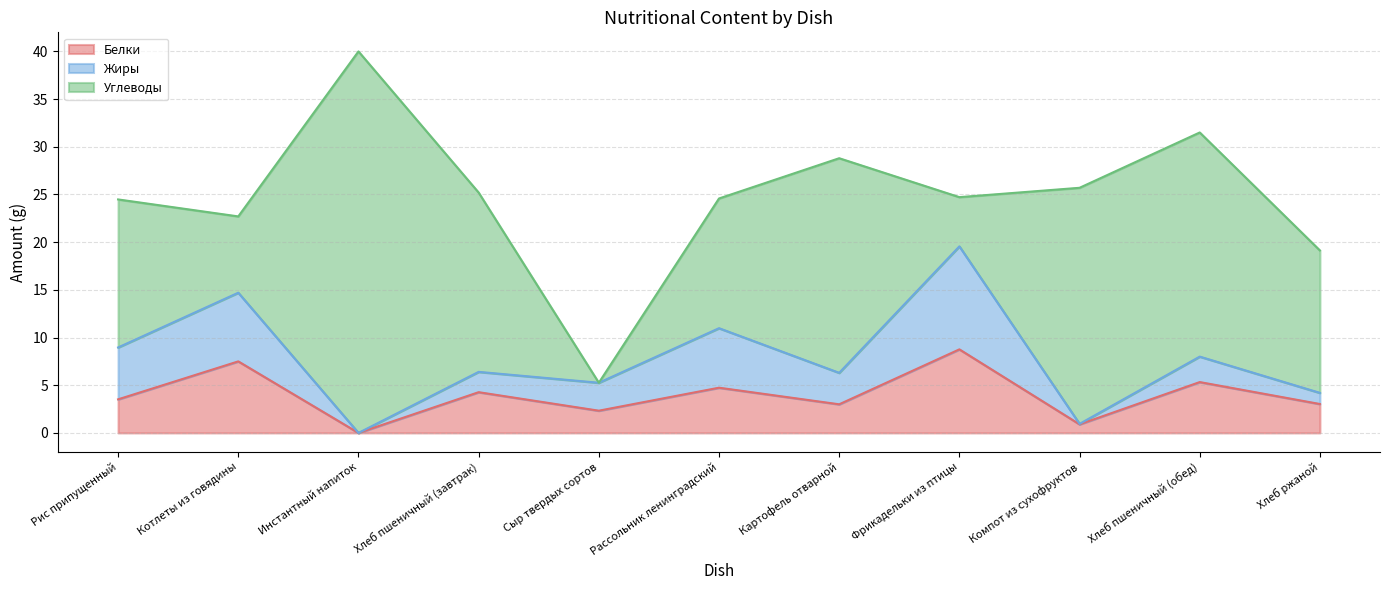

Between Котлеты из говядины and Фрикадельки из птицы, which is larger?

Фрикадельки из птицы